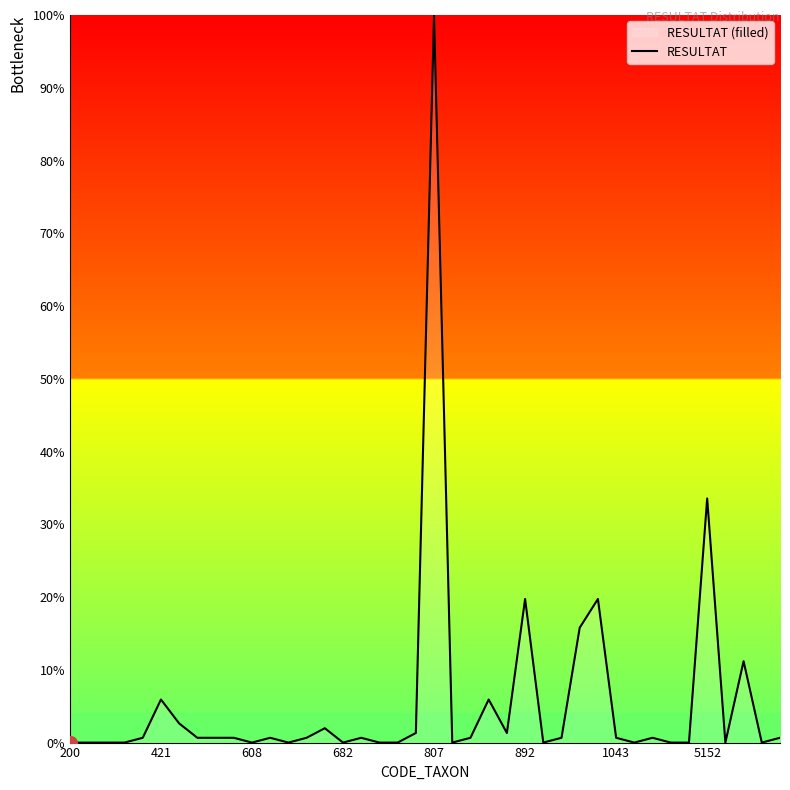

How many lines are shown in the chart?

1